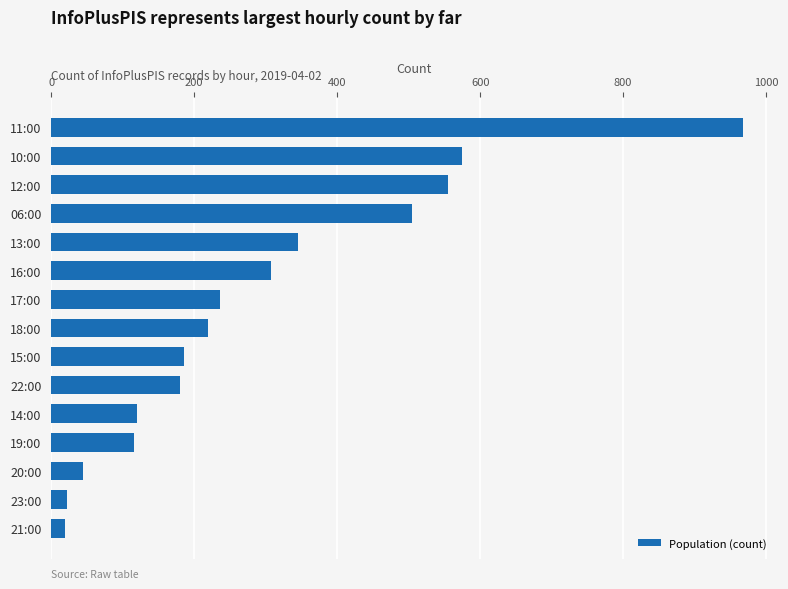

What is the sum of all values?

4397